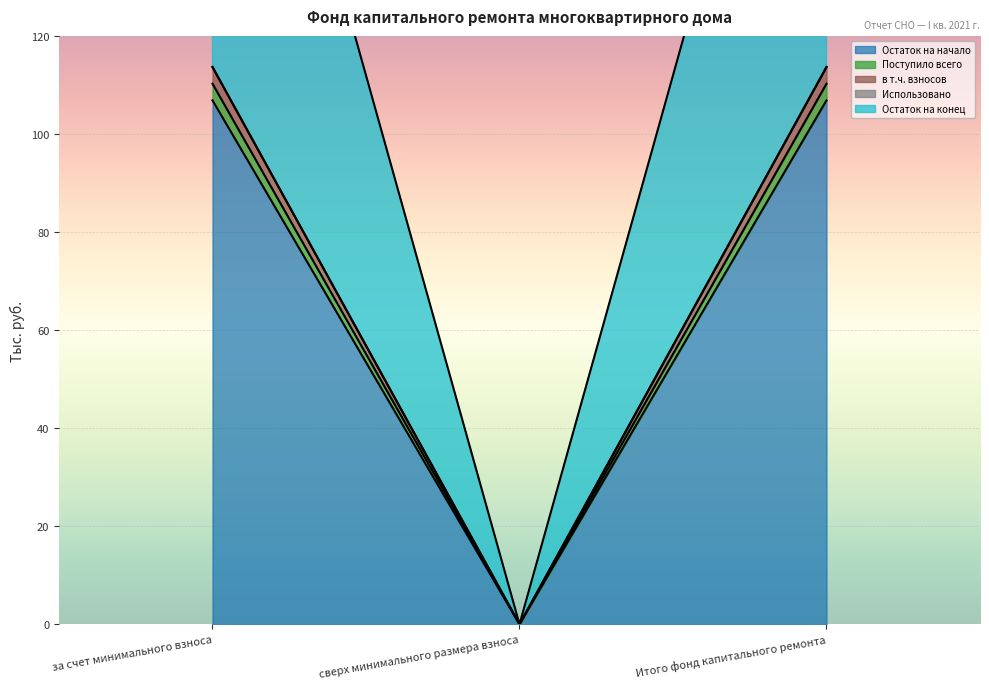

Does the chart display data point markers on the line(s)?

No